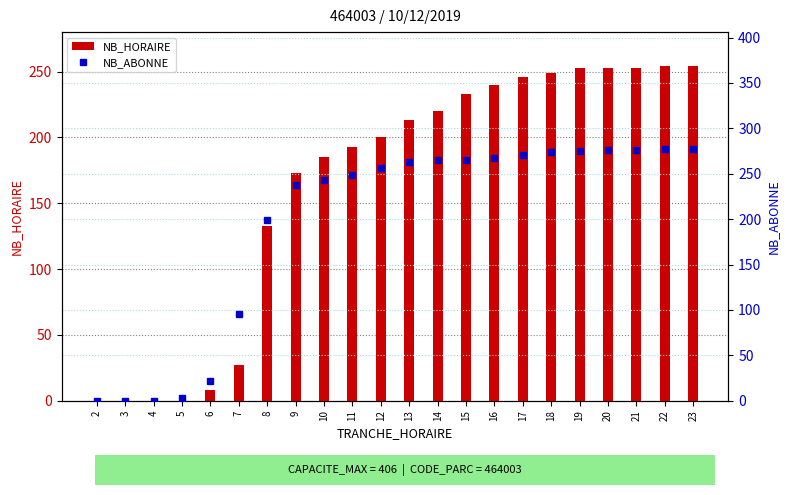

Rank the series by their average value, from lowest to highest.

NB_HORAIRE, NB_ABONNE